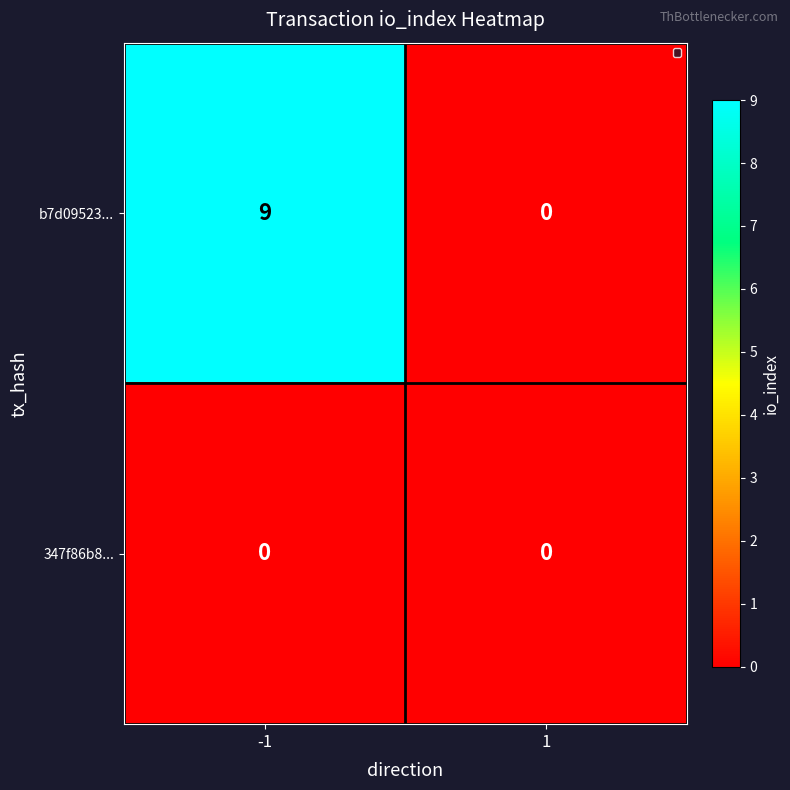

At which category is the sum across all series the highest?

-1